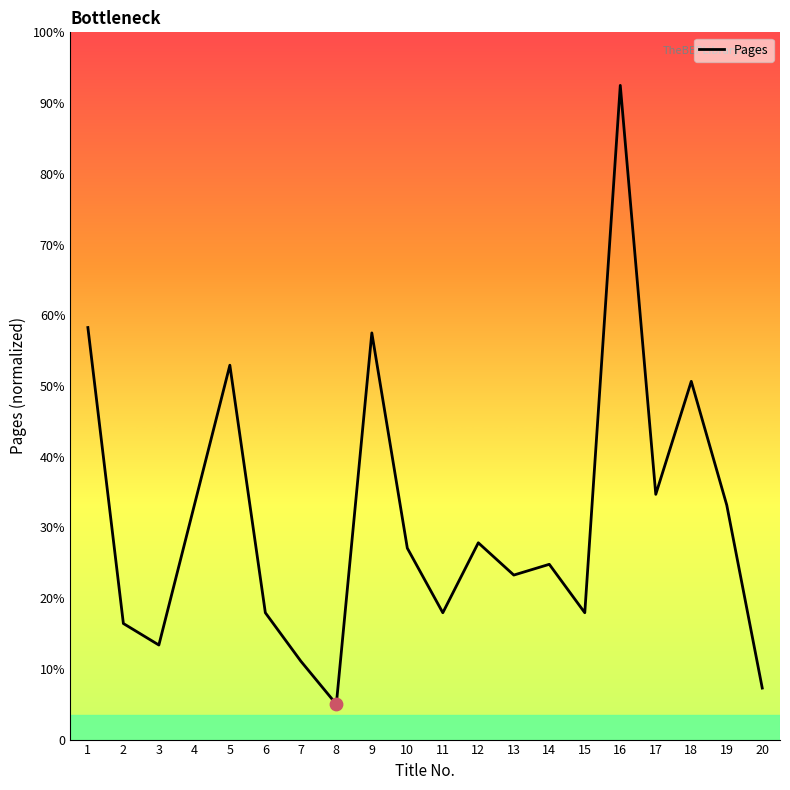

Between 13 and 20, which is larger?

13